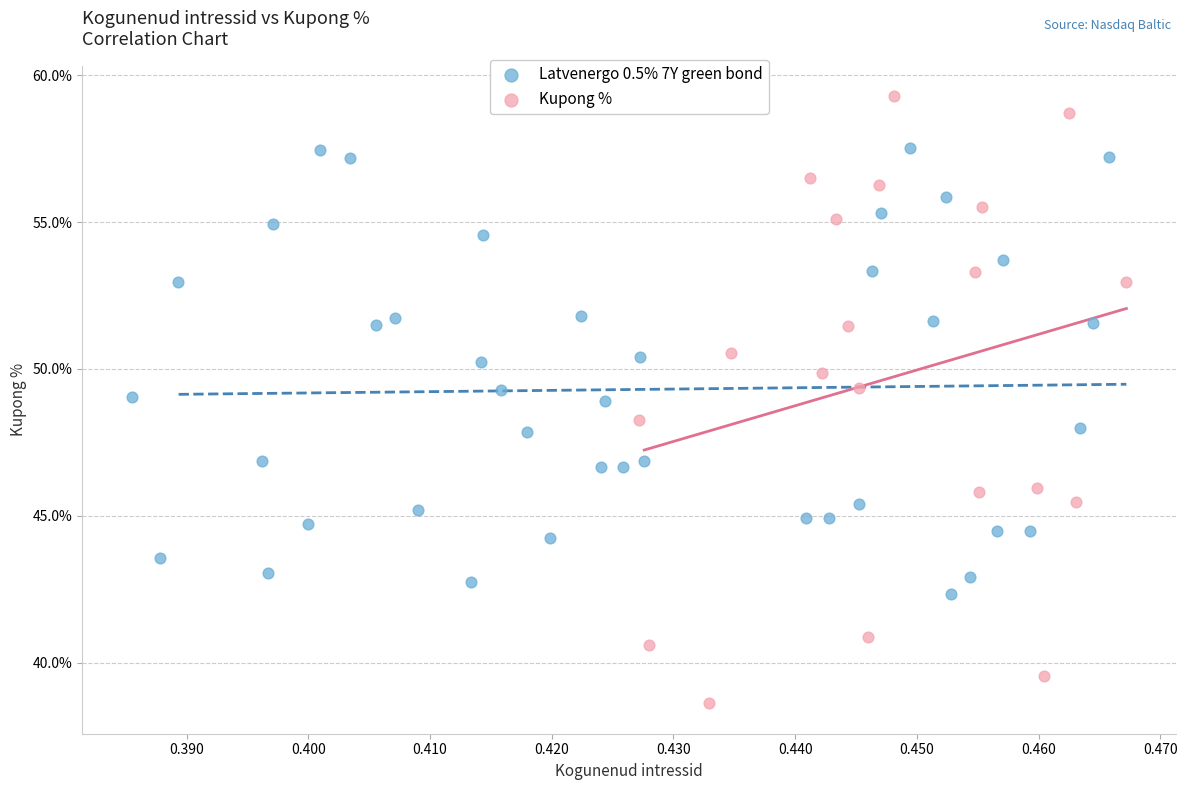

Which series reaches the maximum Y coordinate?

Kupong %